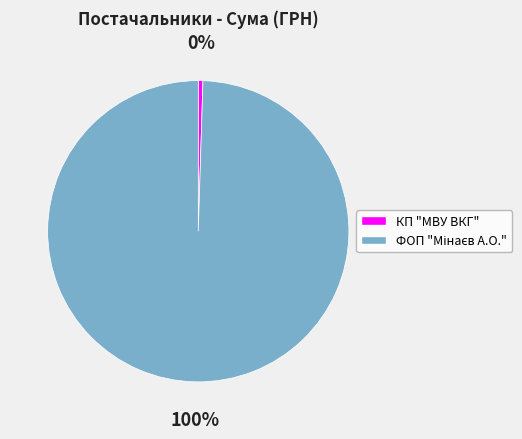

Does any single category account for the majority?

Yes